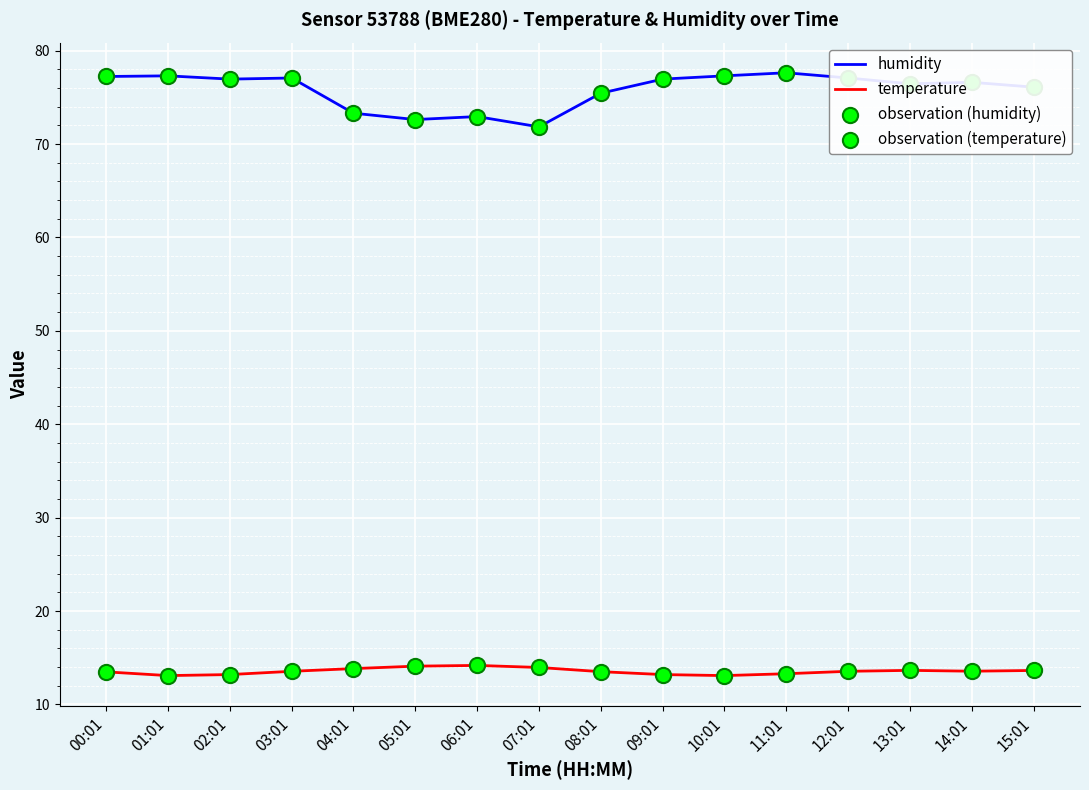

Which series has the largest total across all categories?

humidity